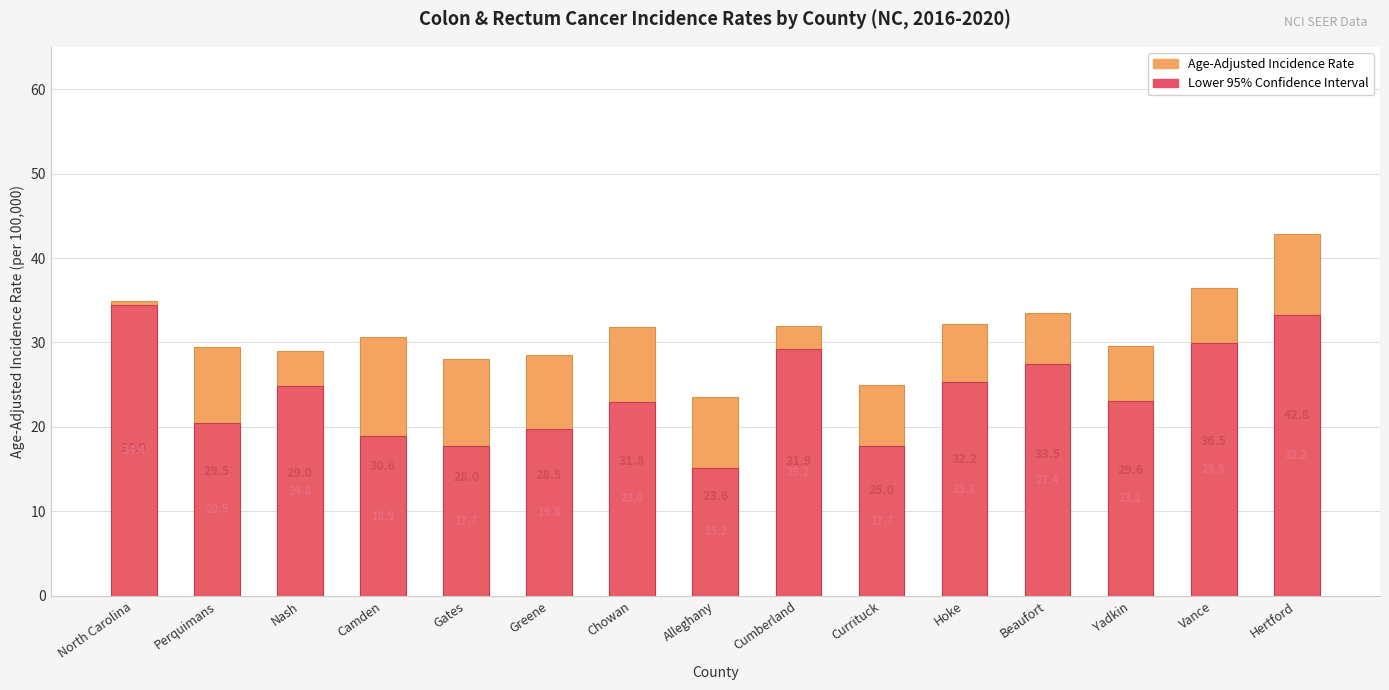

List the series in order of their peak value, highest first.

Age-Adjusted Incidence Rate, Lower 95% CI